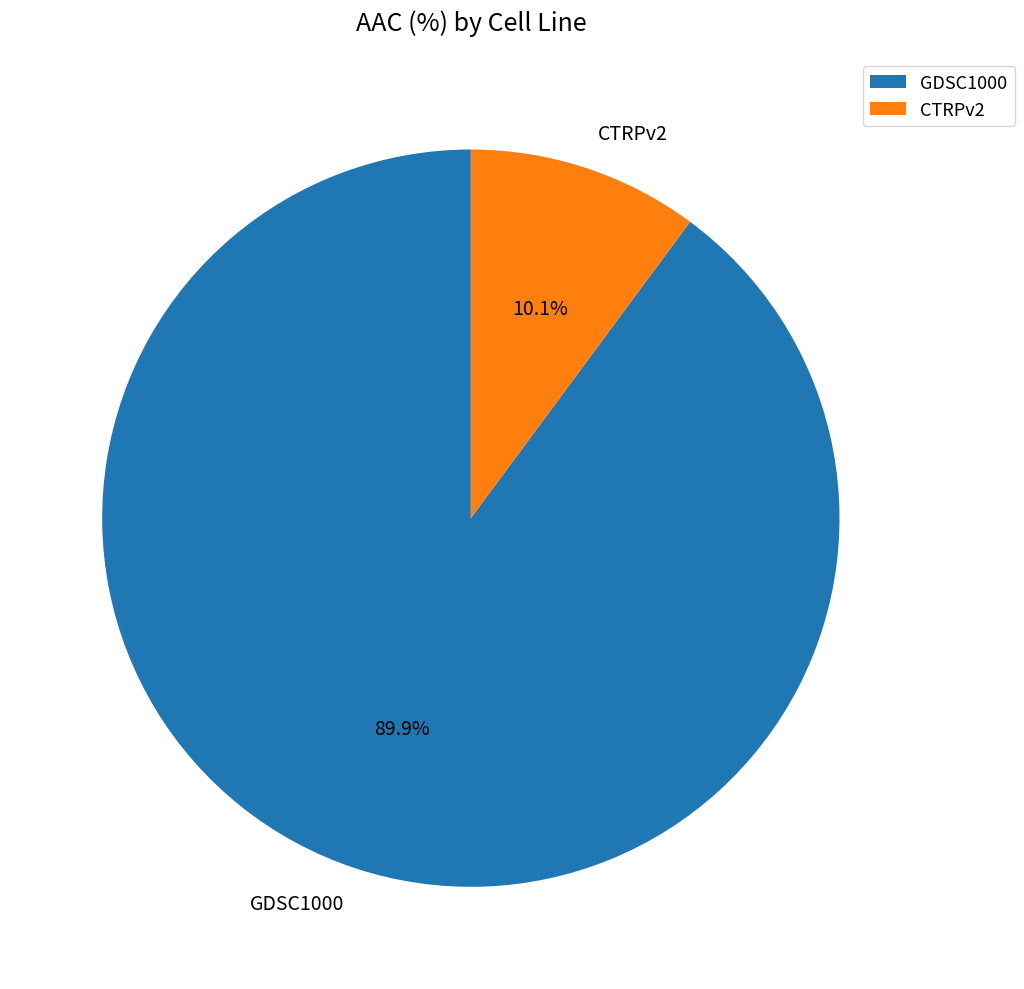

The CTRPv2 slice represents 1% of the pie. True or false?

False